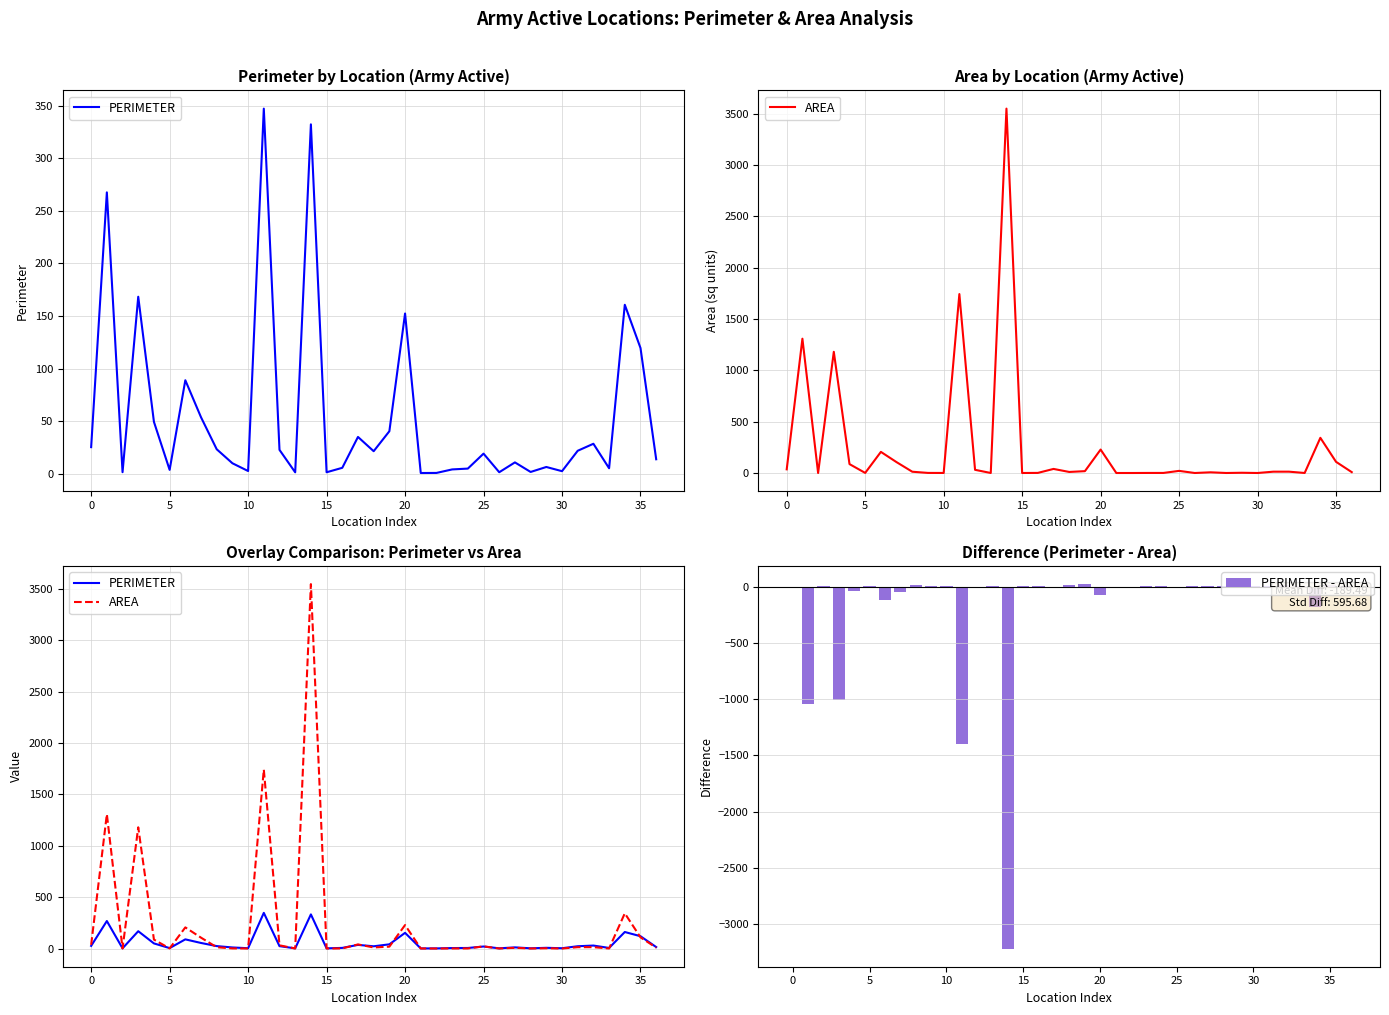

At how many categories does at least one series exceed 553?

4